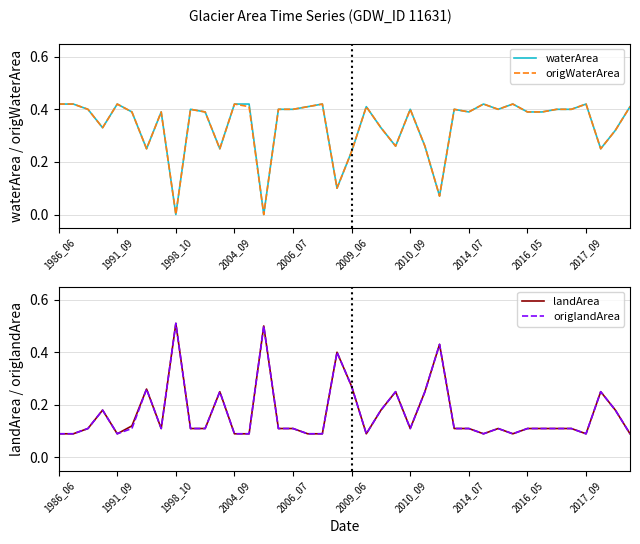

At how many categories does at least one series exceed 0?

40